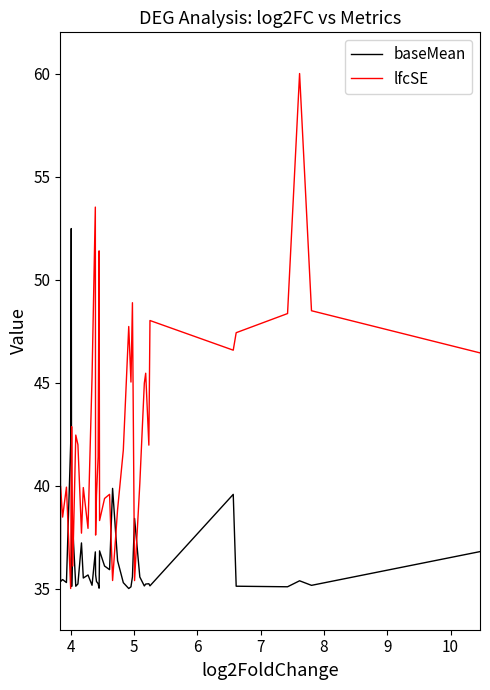

Count the number of categories in the chart.

40